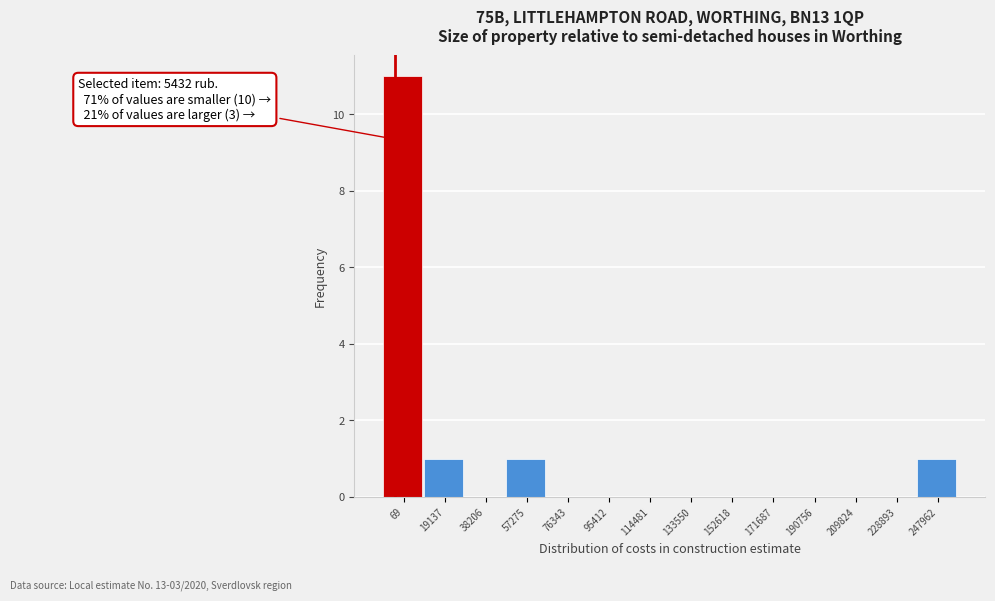

Reading right to left, extract all data points from this chart.

247962=1	228893=0	209824=0	190756=0	171687=0	152618=0	133550=0	114481=0	95412=0	76343=0	57275=1	38206=0	19137=1	69=11